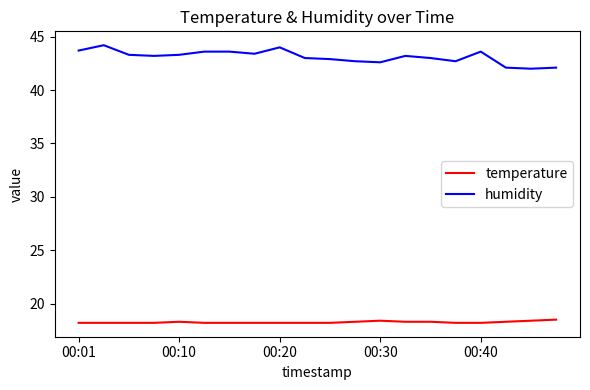

Which series has the widest spread of values?

humidity